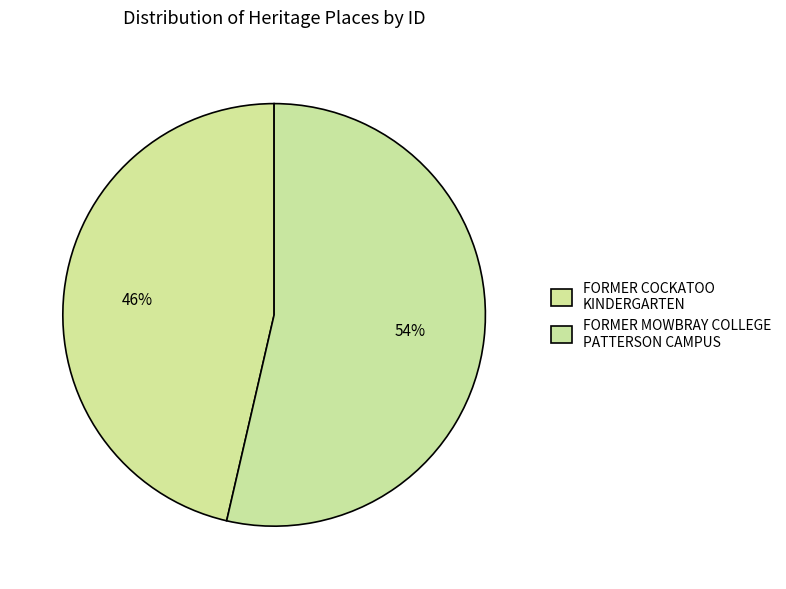

What percentage is the FORMER MOWBRAY COLLEGE PATTERSON CAMPUS slice, to the nearest percent?

54%